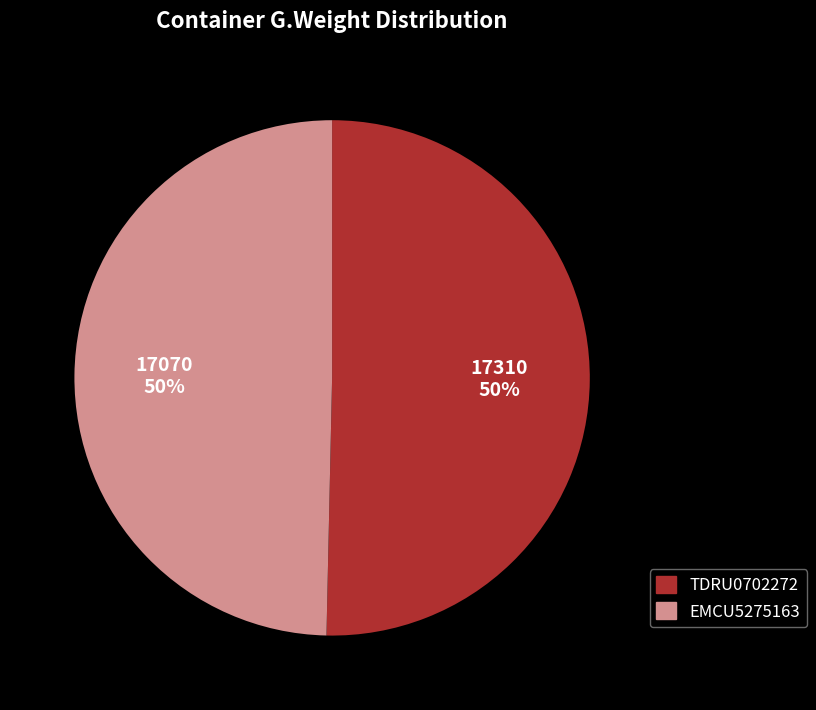

To the nearest percent, what is the combined percentage of TDRU0702272 and EMCU5275163?

100%